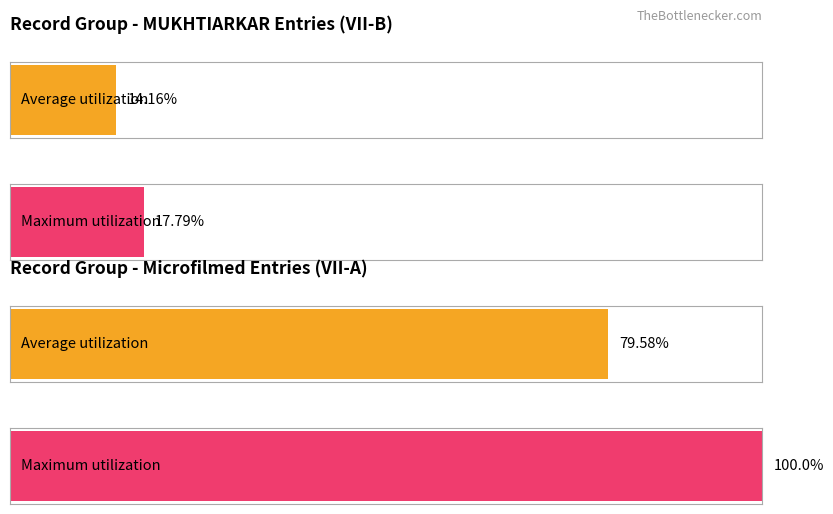

True or false: VII-B has a value of 17.8 at 1.

True